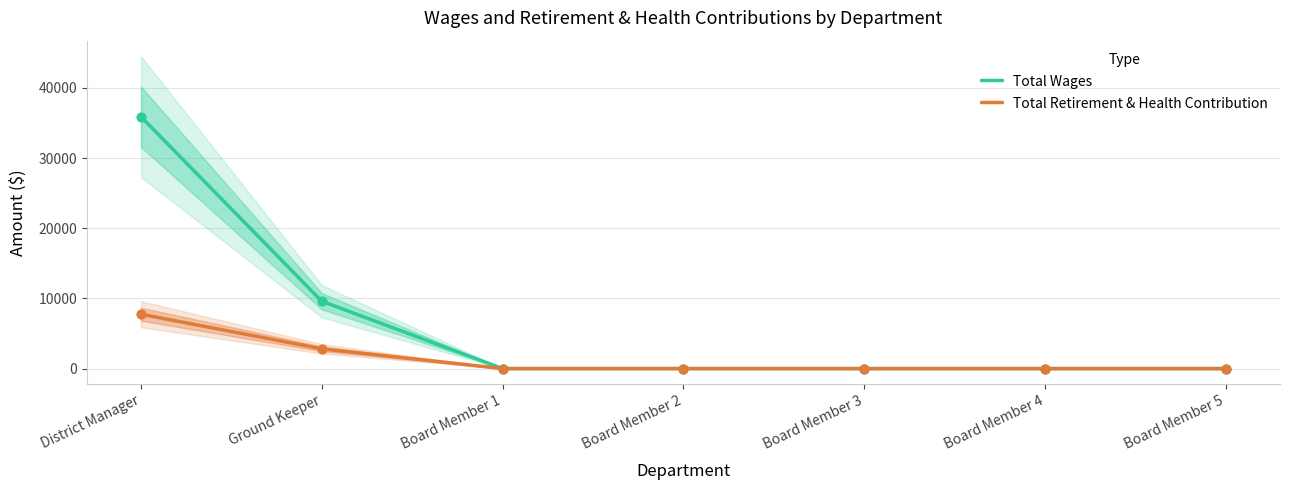

Is the value of Total Retirement & Health Contribution at Board Member 4 greater than the value of Total Wages at Board Member 3?

No